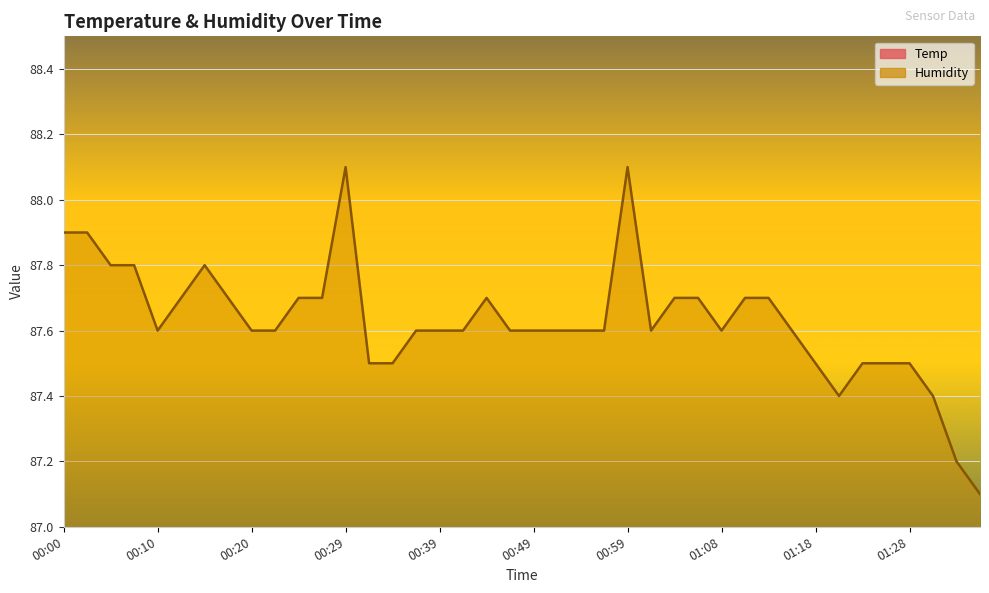

The value of Temp at 01:30 is 2.1. True or false?

False